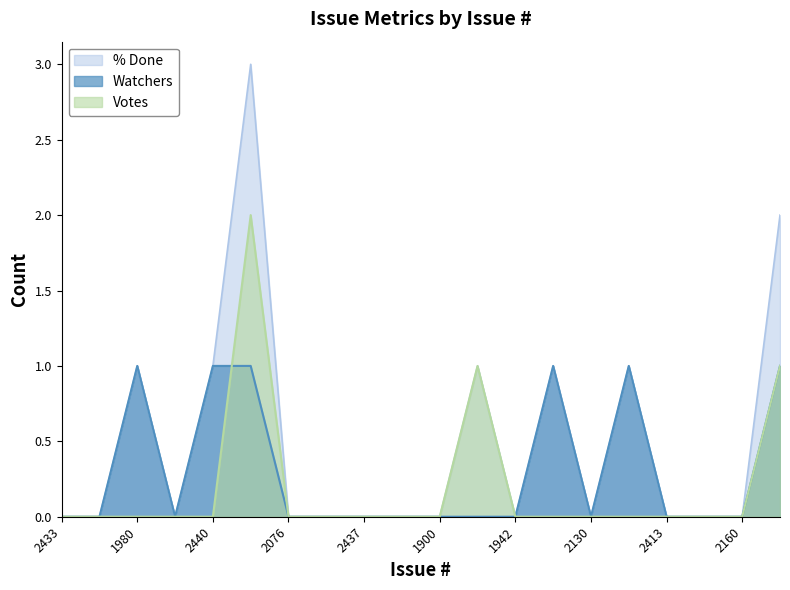

What is the maximum value for Votes?

2